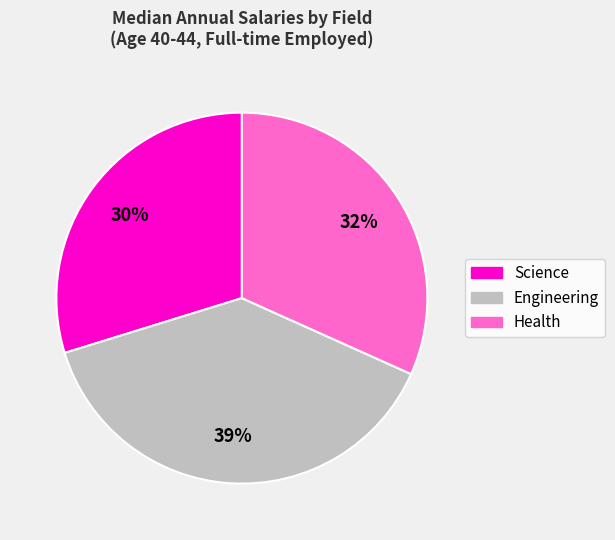

Rank the categories by value from lowest to highest.

Science, Health, Engineering